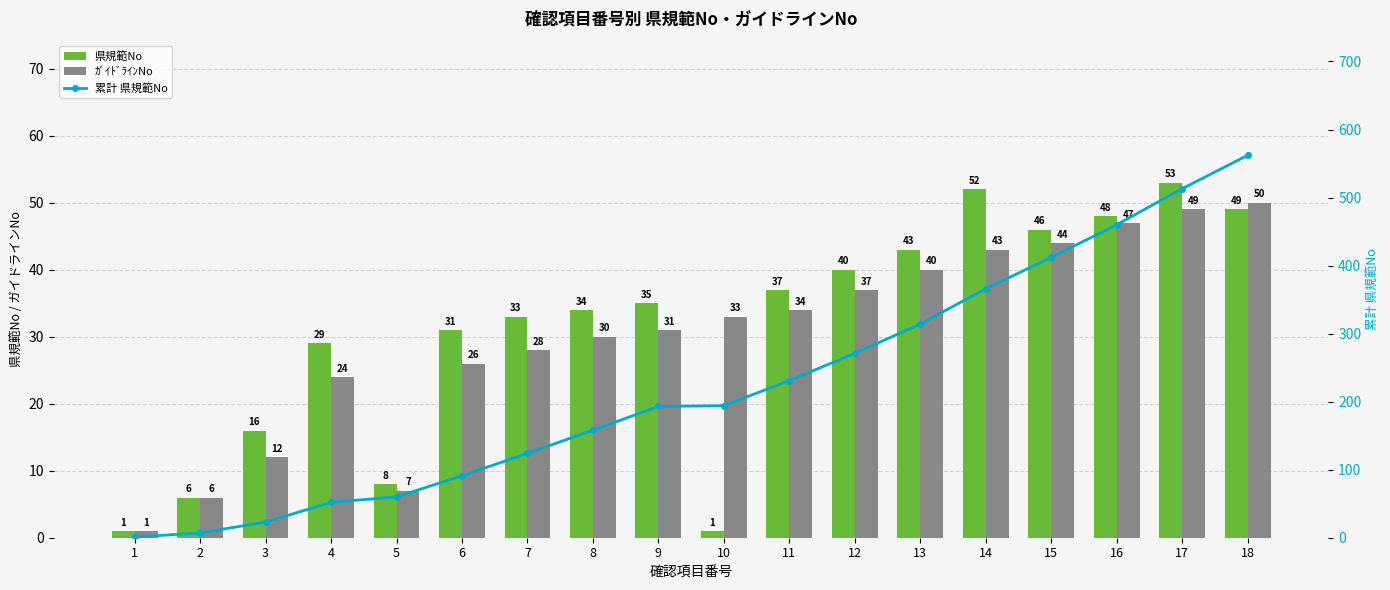

What is the sum of the 累計 県規範No values at 6 and 8?

249